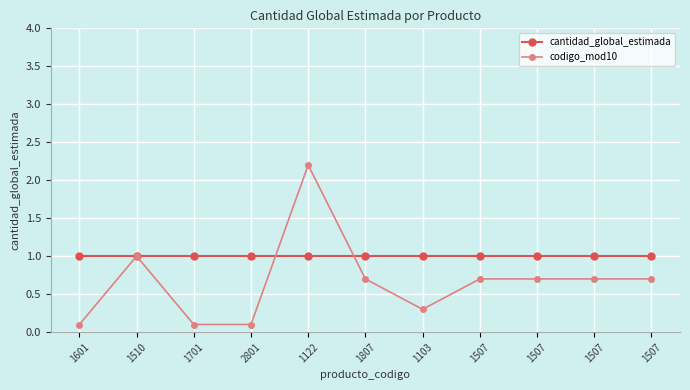

How many categories are shown in the chart?

11